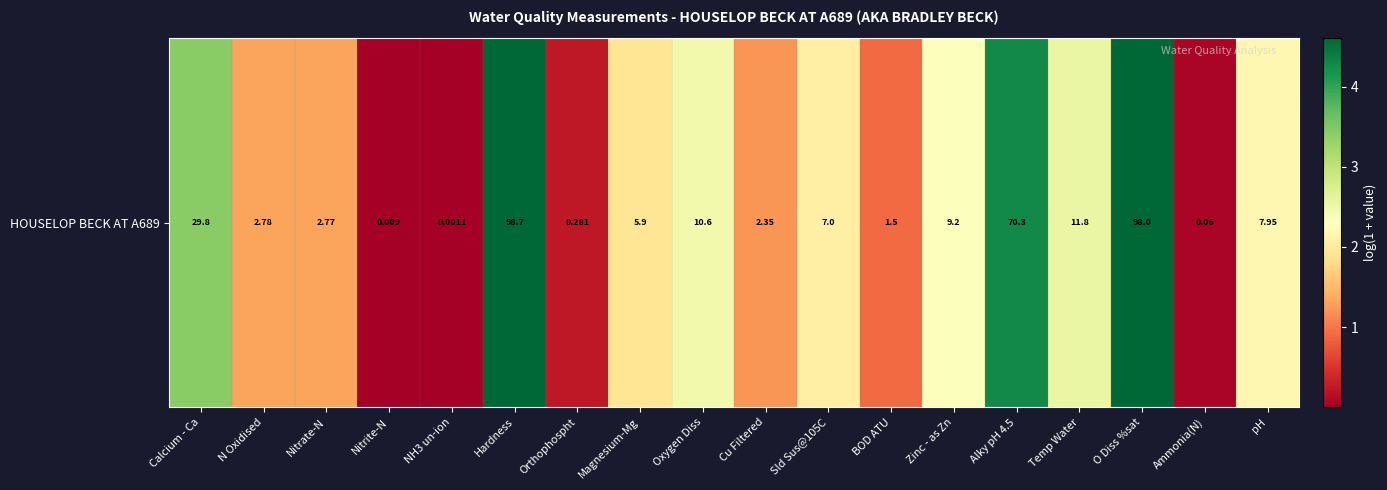

Which label corresponds to the smallest value in the chart?

NH3 un-ion